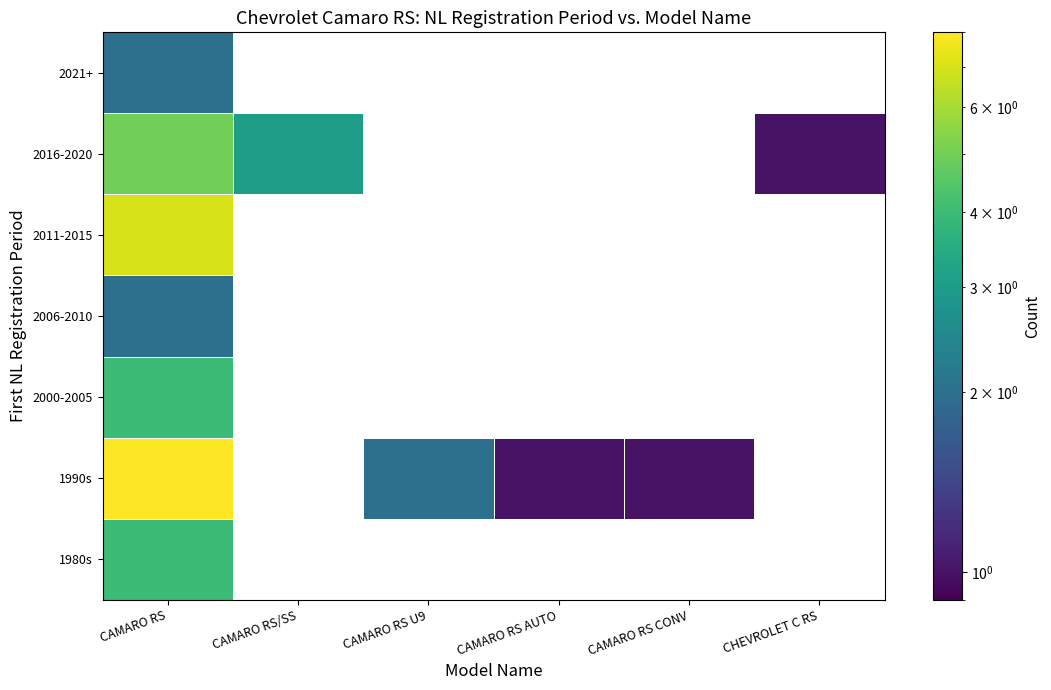

How many positive values does the 2016-2020 series have?

3